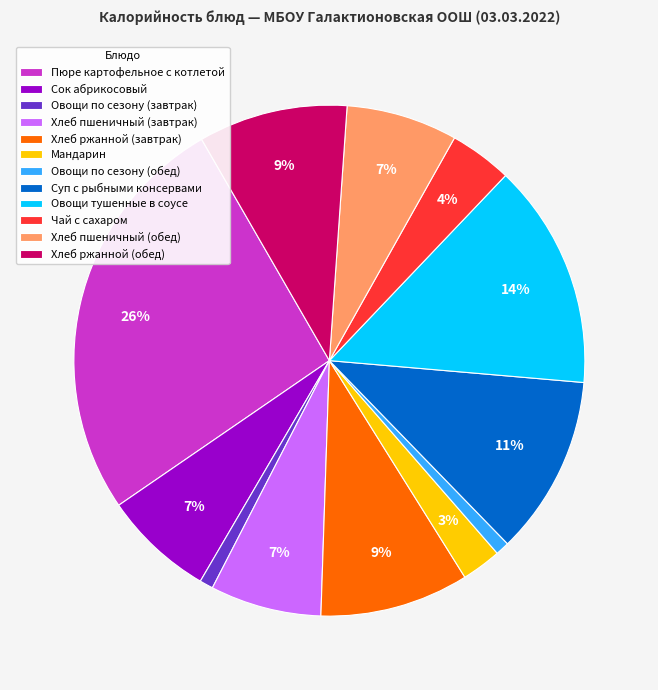

To the nearest percent, what is the difference between the largest and smallest slice percentages?

25%